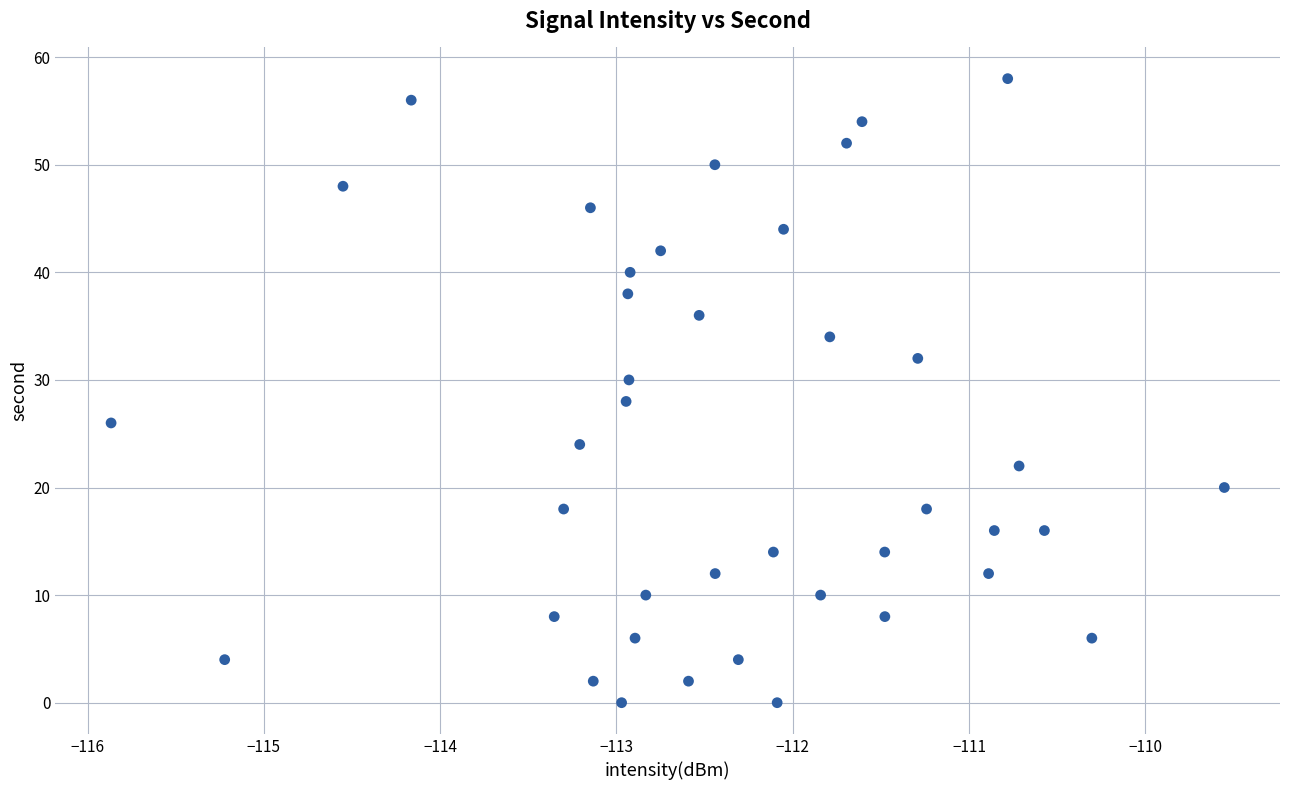

What is the range of Y values (max minus min)?

58